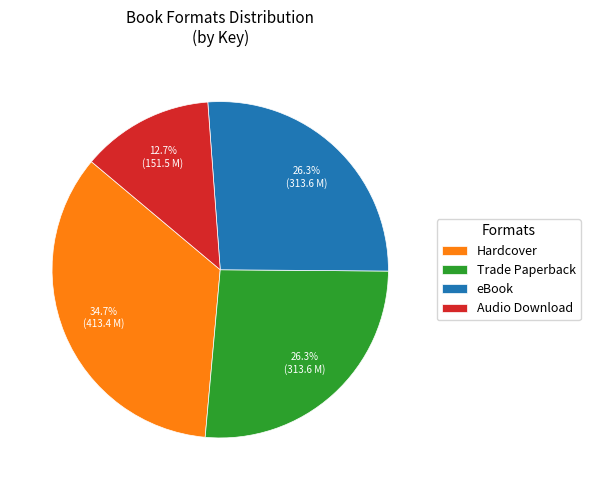

Does any single category account for the majority?

No